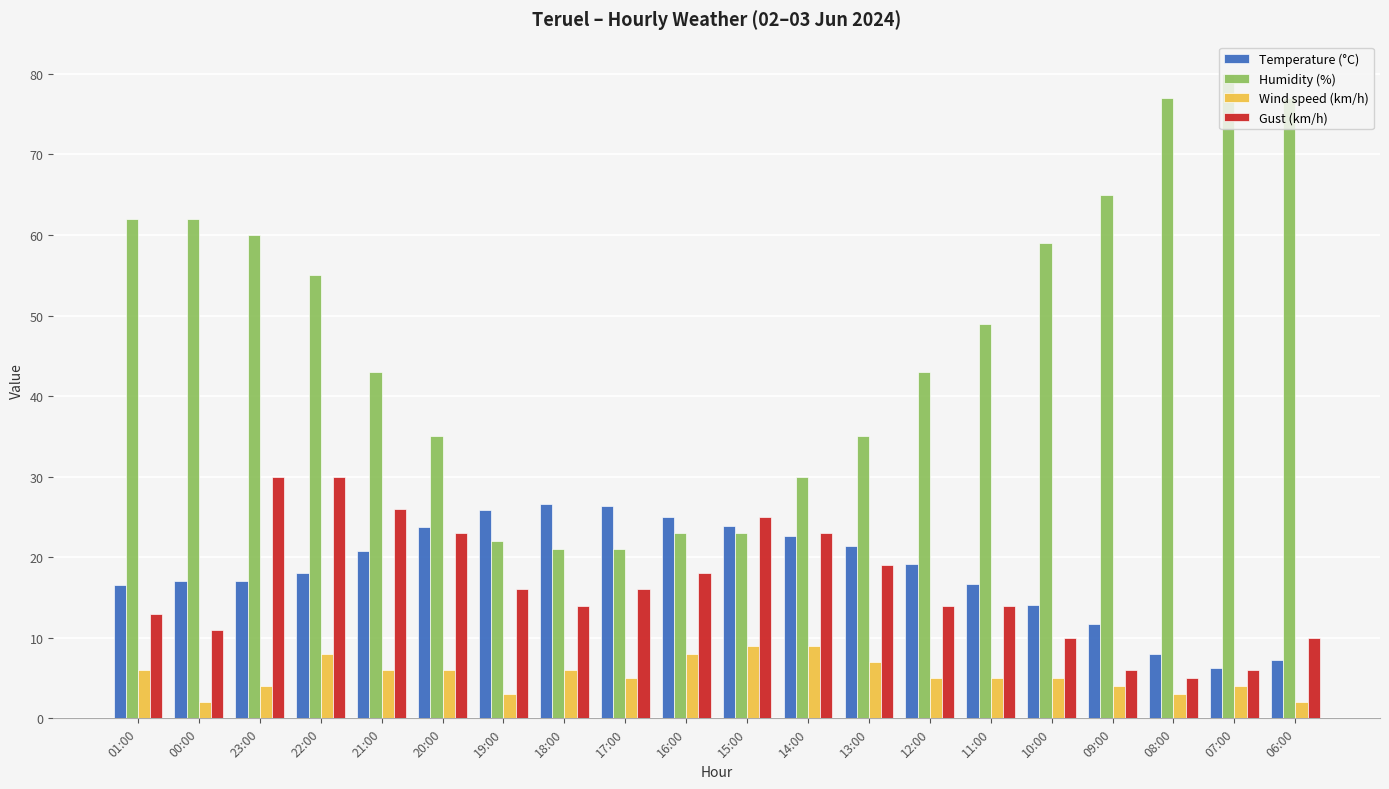

Does the chart contain any negative values?

No